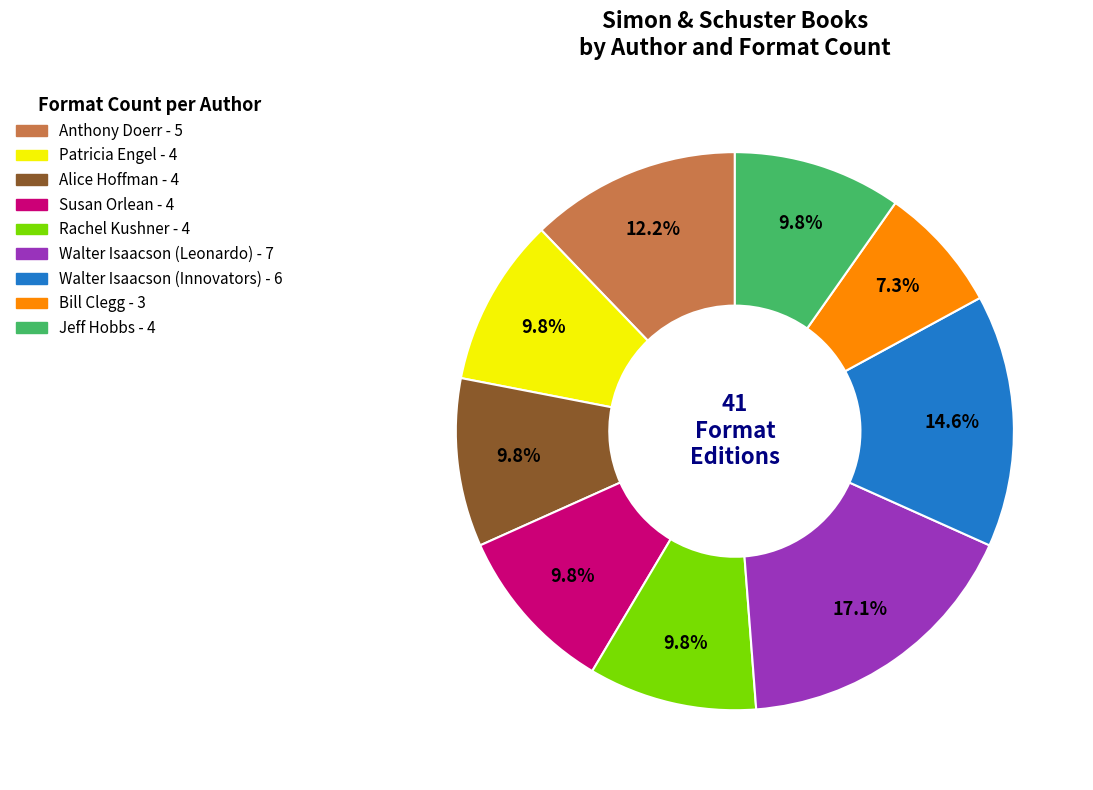

Does any single category account for the majority?

No